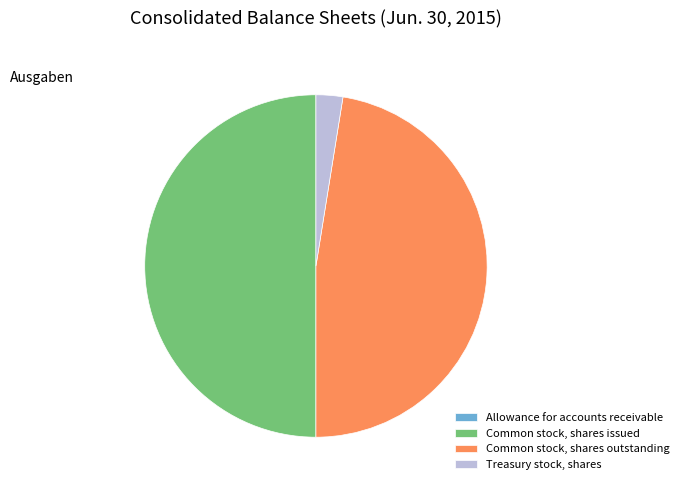

True or false: Treasury stock, shares accounts for 3% of the total.

True